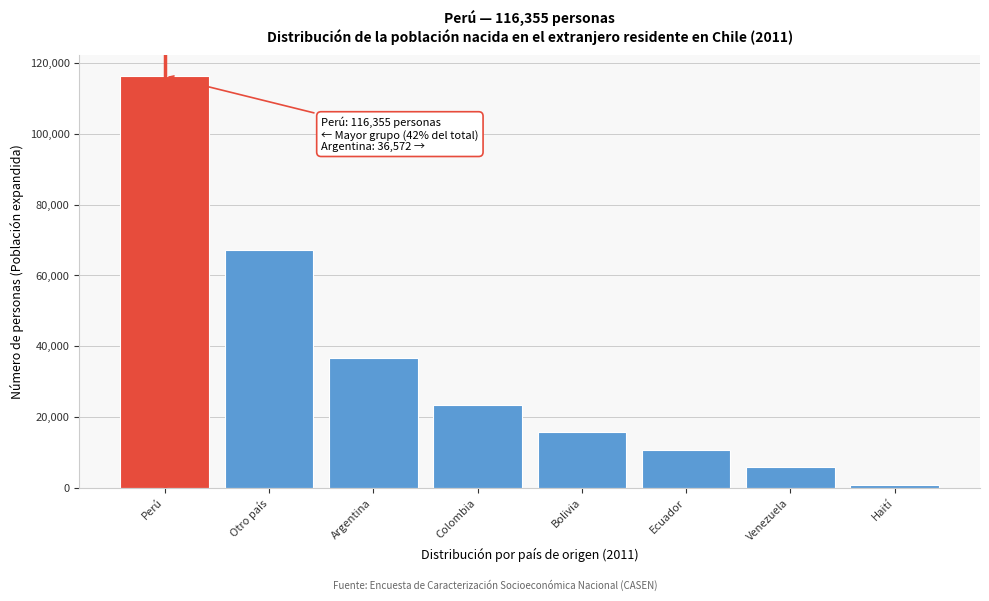

Reading right to left, extract all data points from this chart.

Haití=699	Venezuela=5795	Ecuador=10770	Bolivia=15895	Colombia=23495	Argentina=36572	Otro país=67136	Perú=116355